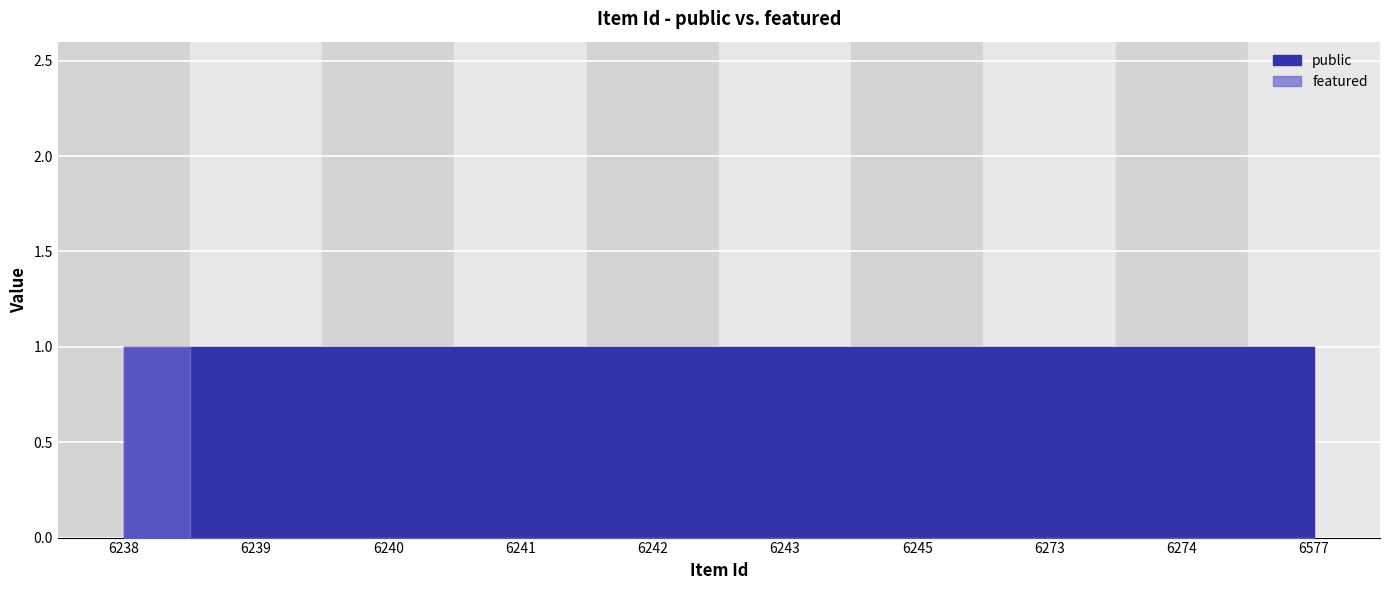

Reading left to right, transcribe all the data shown in this chart.

6238=1	6239=0	6240=0	6241=0	6242=0	6243=0	6245=0	6273=0	6274=0	6577=0